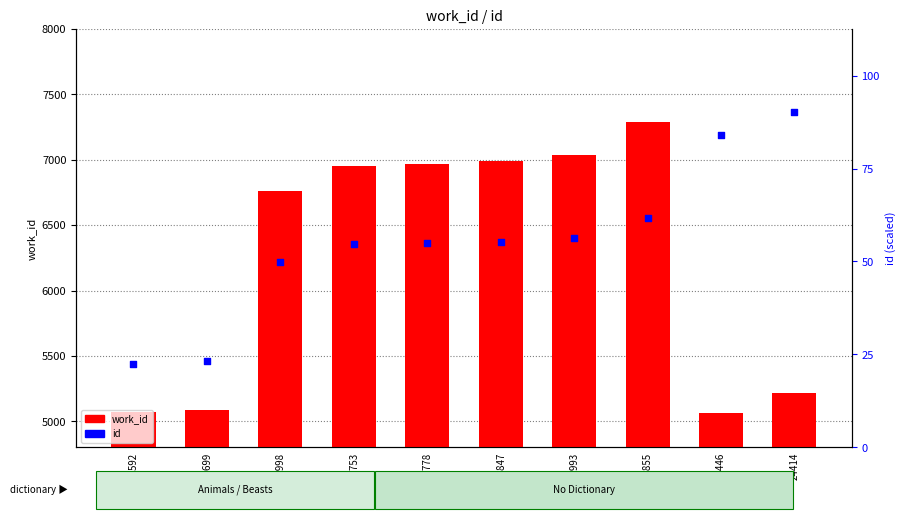

Which series has the largest total across all categories?

id